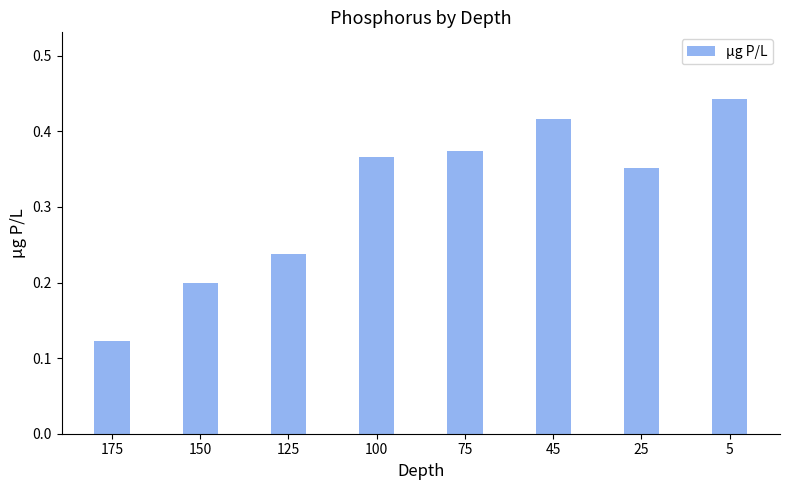

Where is the data nearest to the value 0?

175